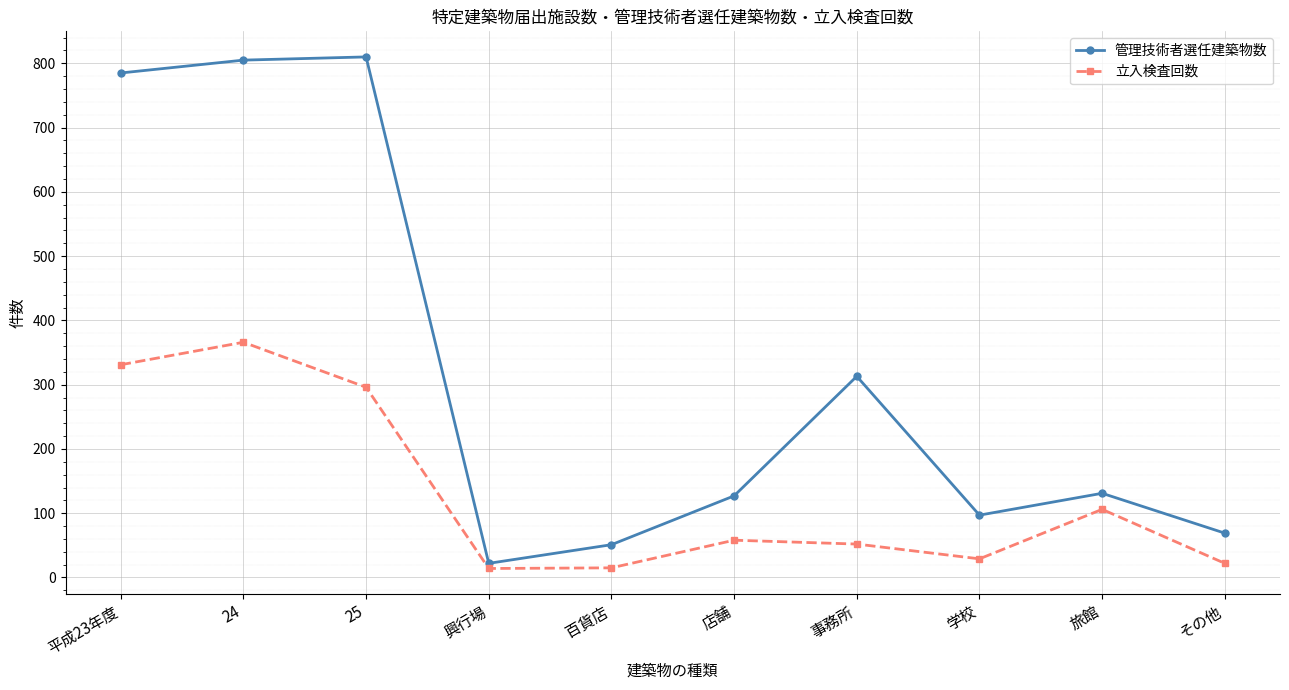

What is the difference between the highest and lowest values at その他?

47